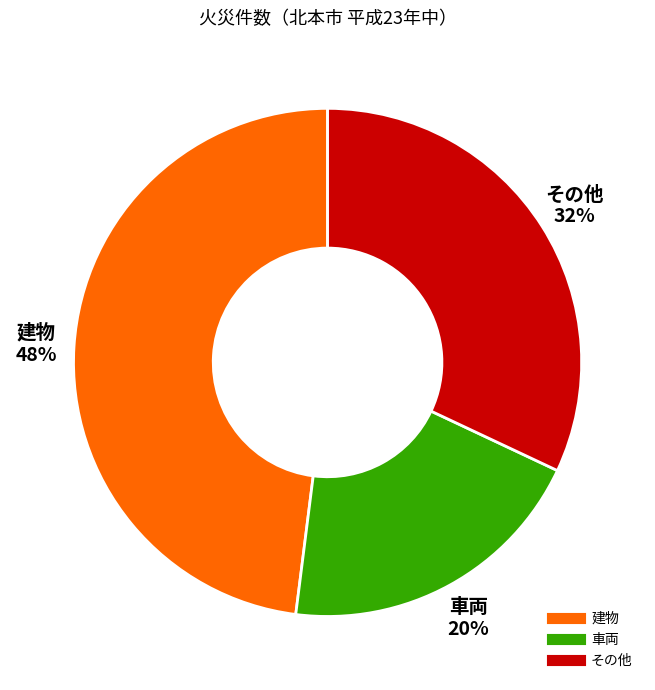

Combined, do 車両 and 建物 account for over 50%?

Yes